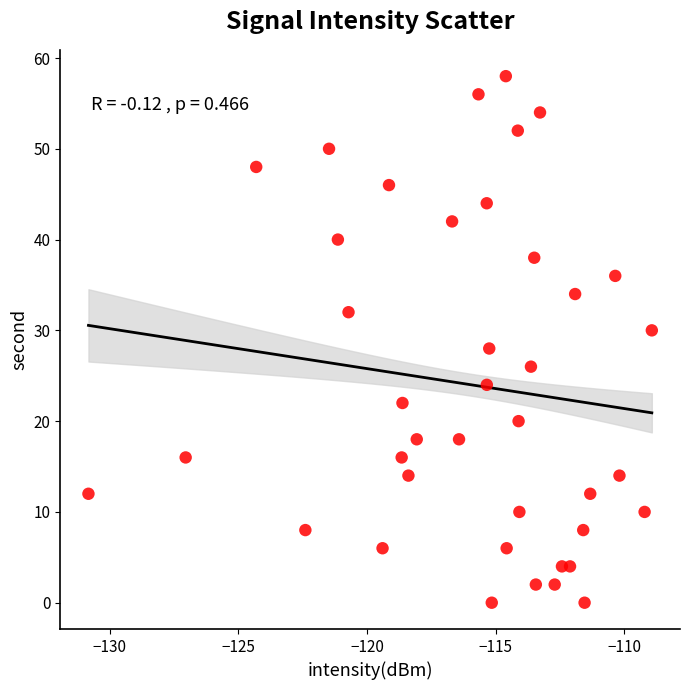

What is the range of Y values (max minus min)?

58